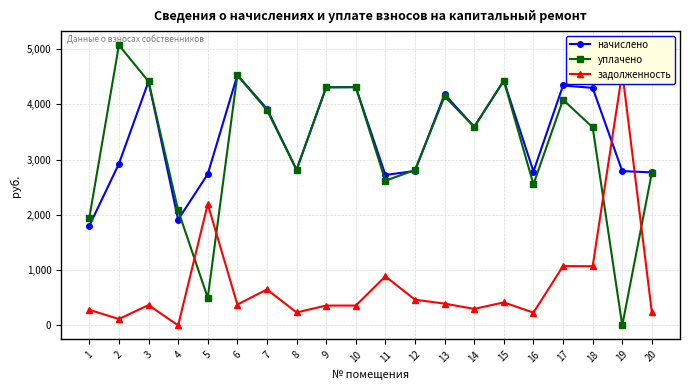

The value of задолженность at 8 is 353.9. True or false?

False